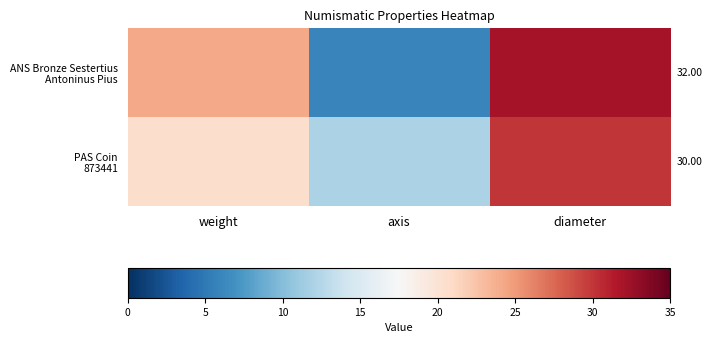

List the series in order of their overall mean, highest first.

PAS Coin 873441, ANS Bronze Sestertius Antoninus Pius